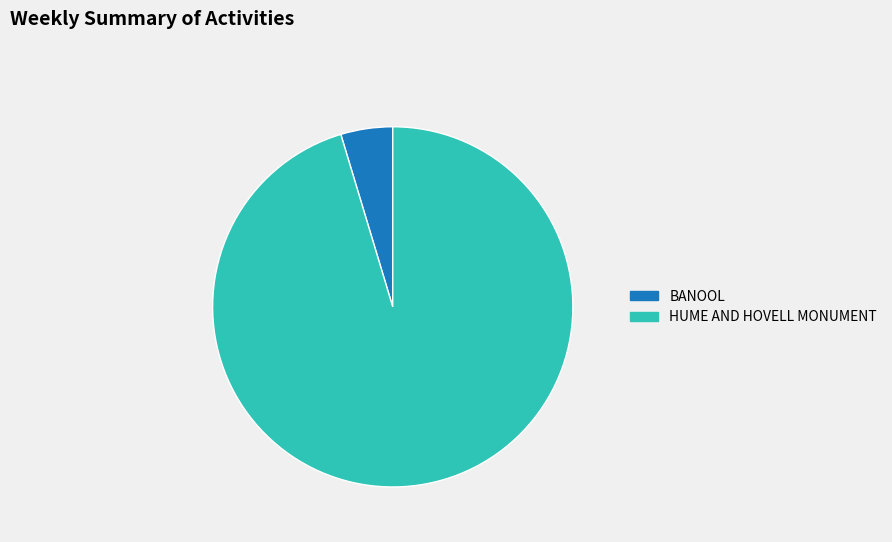

Which slice is the smallest?

BANOOL